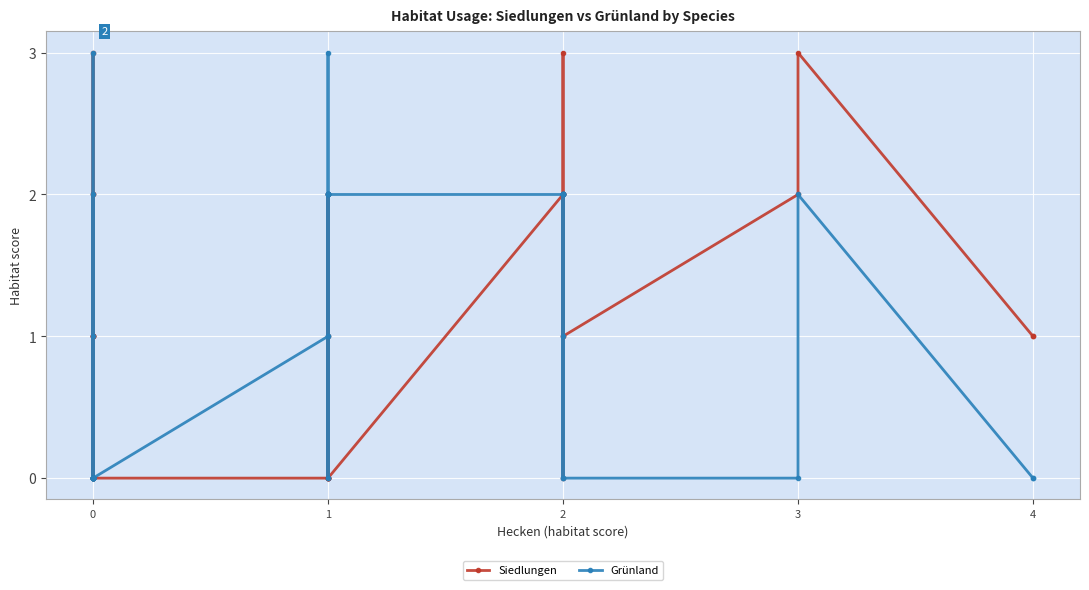

Where is the first local maximum for Siedlungen?

2